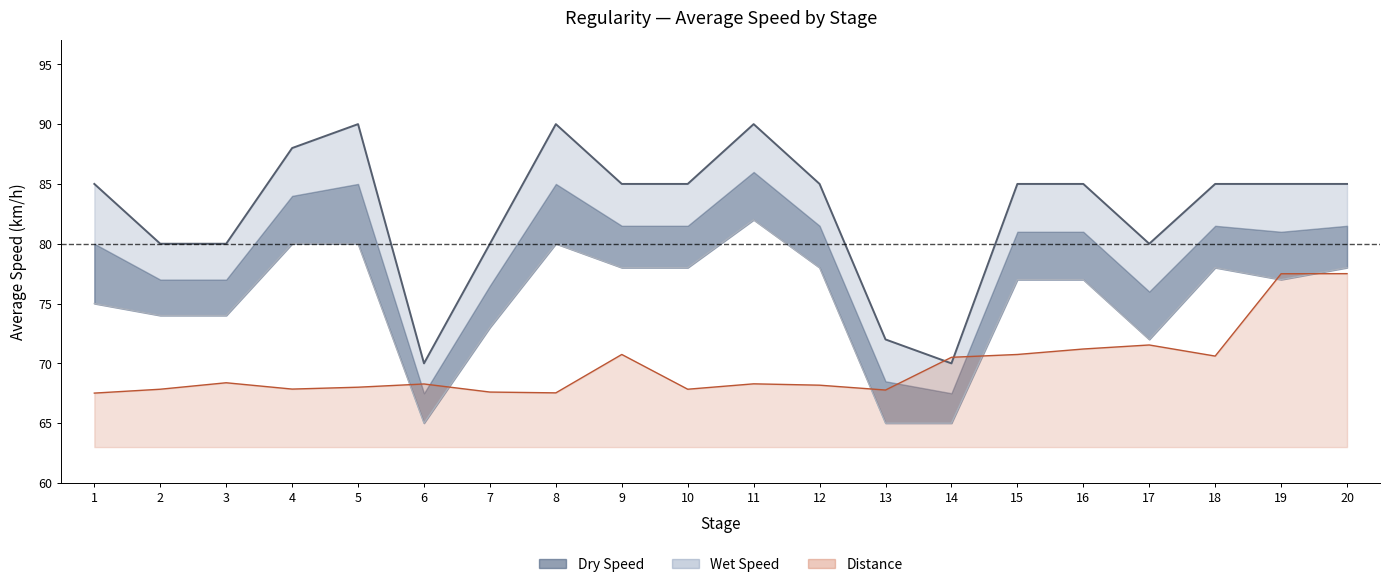

The Dry Speed series shows 53.2 at 20. True or false?

False